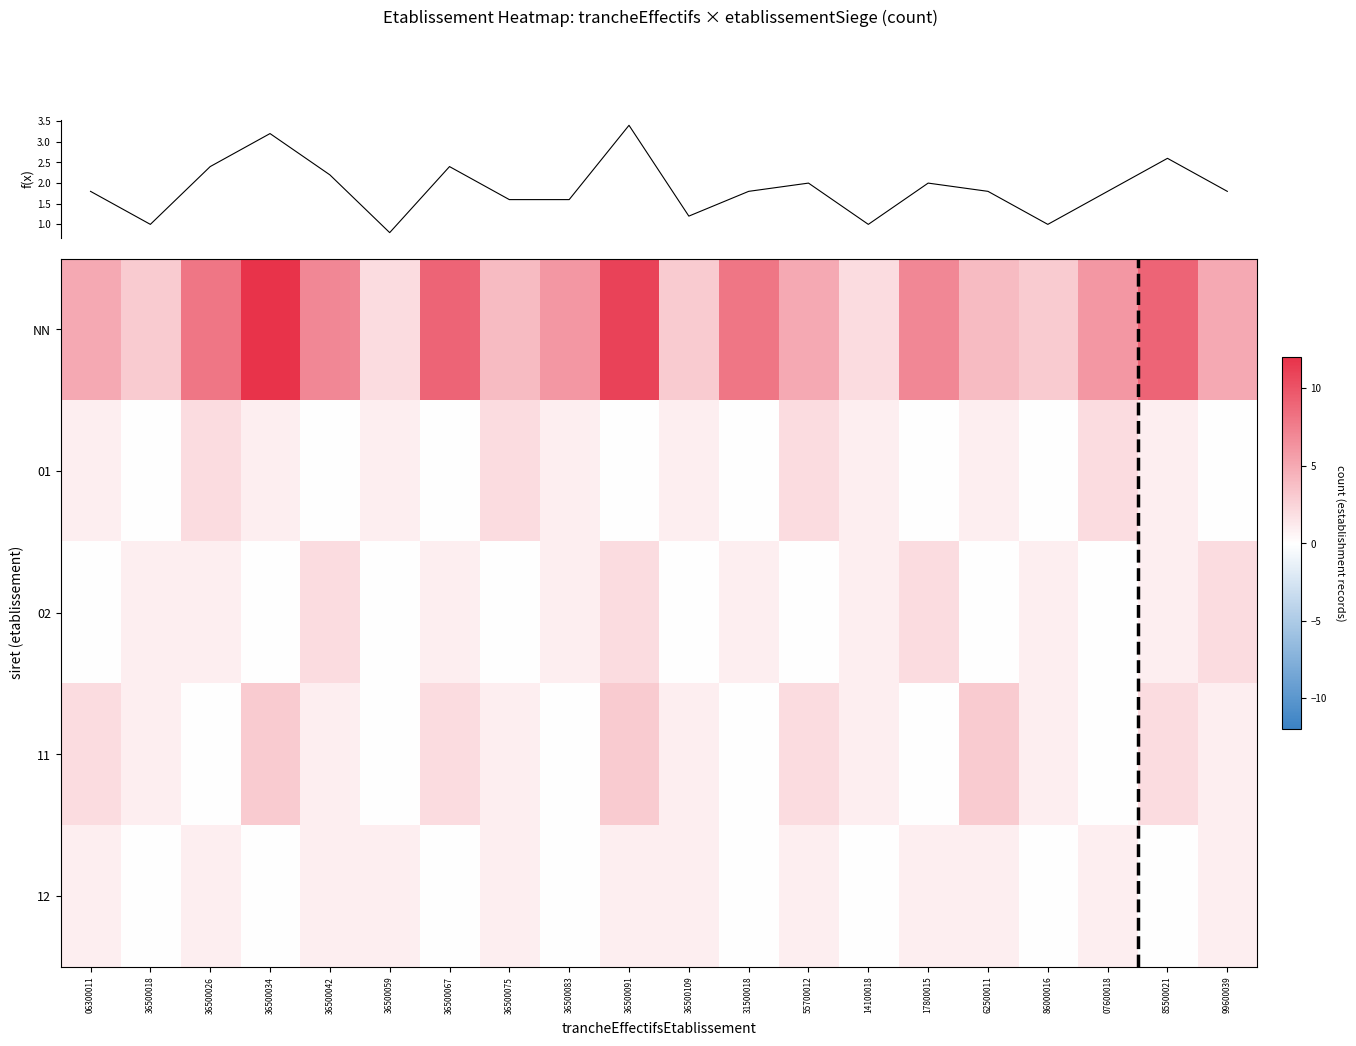

Reading left to right, transcribe all the data shown in this chart.

NN: 06300011=5	36500018=3	36500026=8	36500034=12	36500042=7	36500059=2	36500067=9	36500075=4	36500083=6	36500091=11	36500109=3	31500018=8	55700012=5	14100018=2	17800015=7	62500011=4	86000016=3	07600018=6	85500021=9	99600039=5
01: 06300011=1	36500018=0	36500026=2	36500034=1	36500042=0	36500059=1	36500067=0	36500075=2	36500083=1	36500091=0	36500109=1	31500018=0	55700012=2	14100018=1	17800015=0	62500011=1	86000016=0	07600018=2	85500021=1	99600039=0
02: 06300011=0	36500018=1	36500026=1	36500034=0	36500042=2	36500059=0	36500067=1	36500075=0	36500083=1	36500091=2	36500109=0	31500018=1	55700012=0	14100018=1	17800015=2	62500011=0	86000016=1	07600018=0	85500021=1	99600039=2
11: 06300011=2	36500018=1	36500026=0	36500034=3	36500042=1	36500059=0	36500067=2	36500075=1	36500083=0	36500091=3	36500109=1	31500018=0	55700012=2	14100018=1	17800015=0	62500011=3	86000016=1	07600018=0	85500021=2	99600039=1
12: 06300011=1	36500018=0	36500026=1	36500034=0	36500042=1	36500059=1	36500067=0	36500075=1	36500083=0	36500091=1	36500109=1	31500018=0	55700012=1	14100018=0	17800015=1	62500011=1	86000016=0	07600018=1	85500021=0	99600039=1